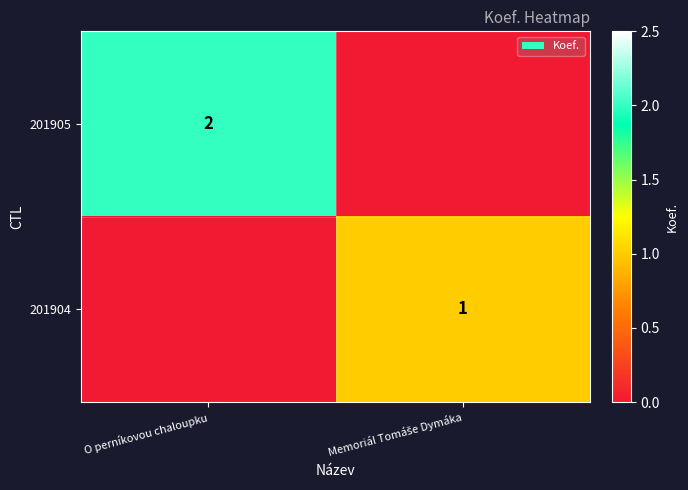

What is the total value across all series at Memoriál Tomáše Dymáka?

1